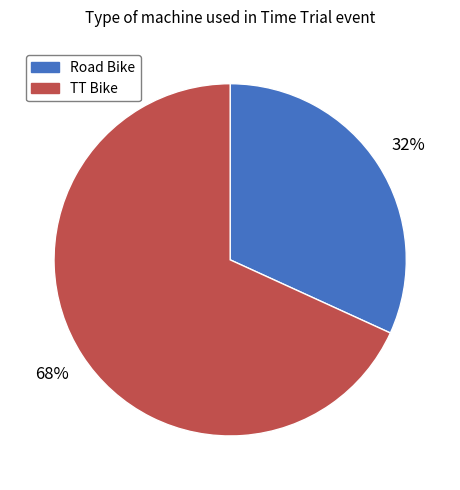

How many segments does this pie chart have?

2